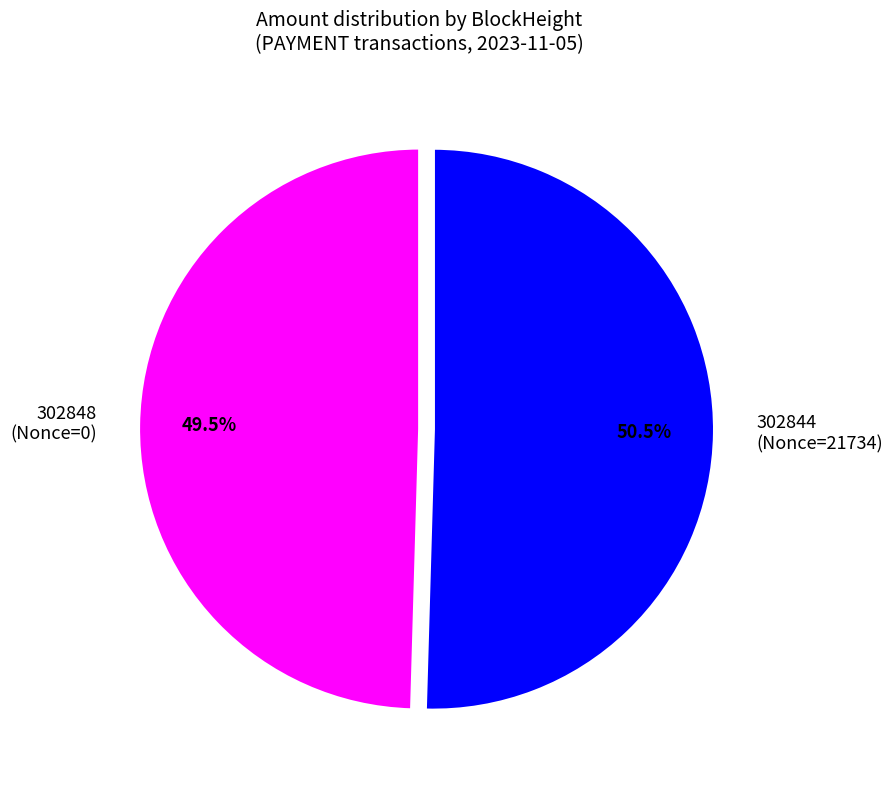

Rank the categories by value from highest to lowest.

302844, 302848